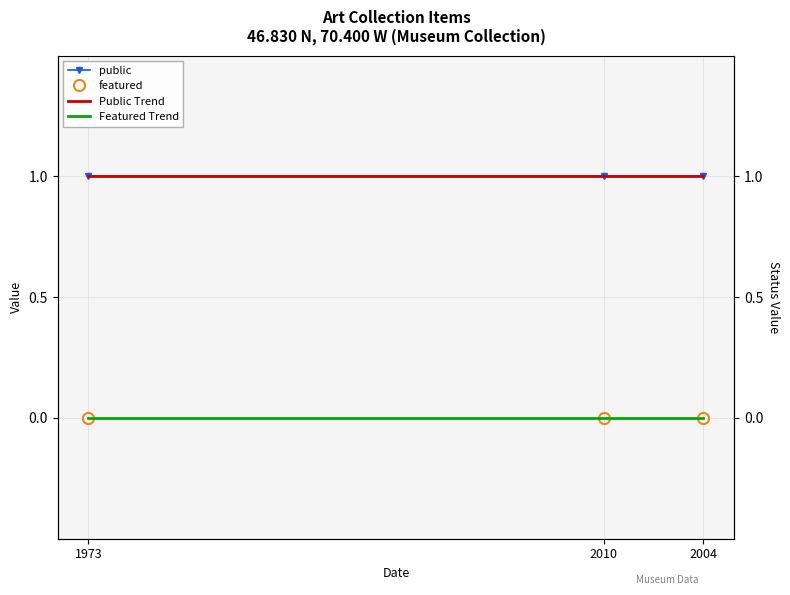

List the series in order of their peak value, lowest first.

featured, Featured Trend, public, Public Trend